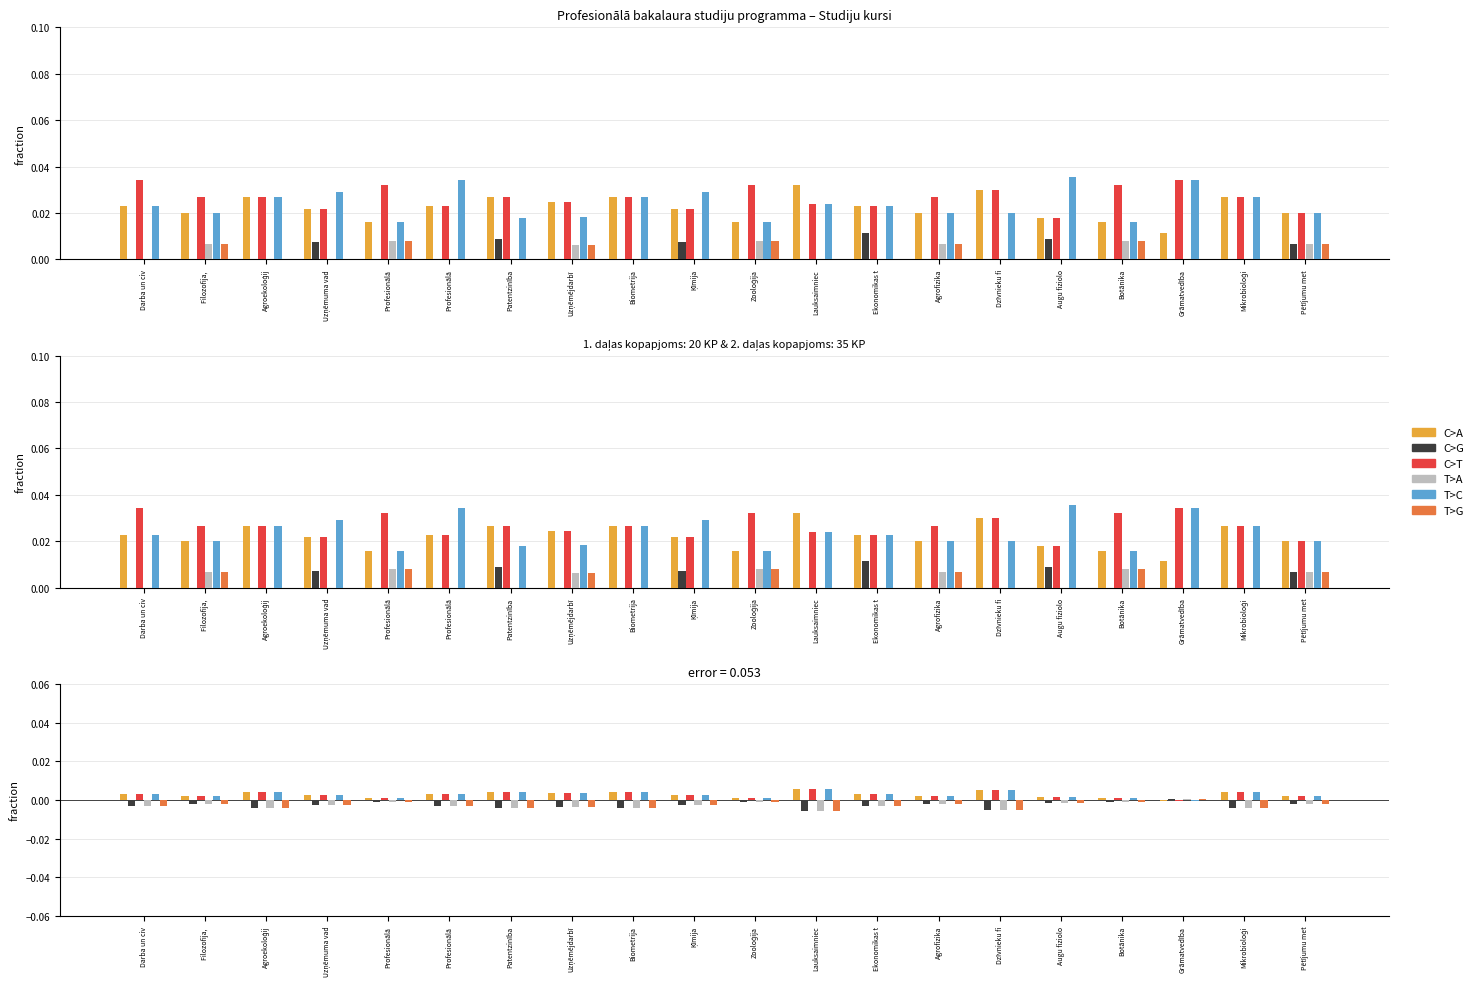

How many groups of bars are there?

20